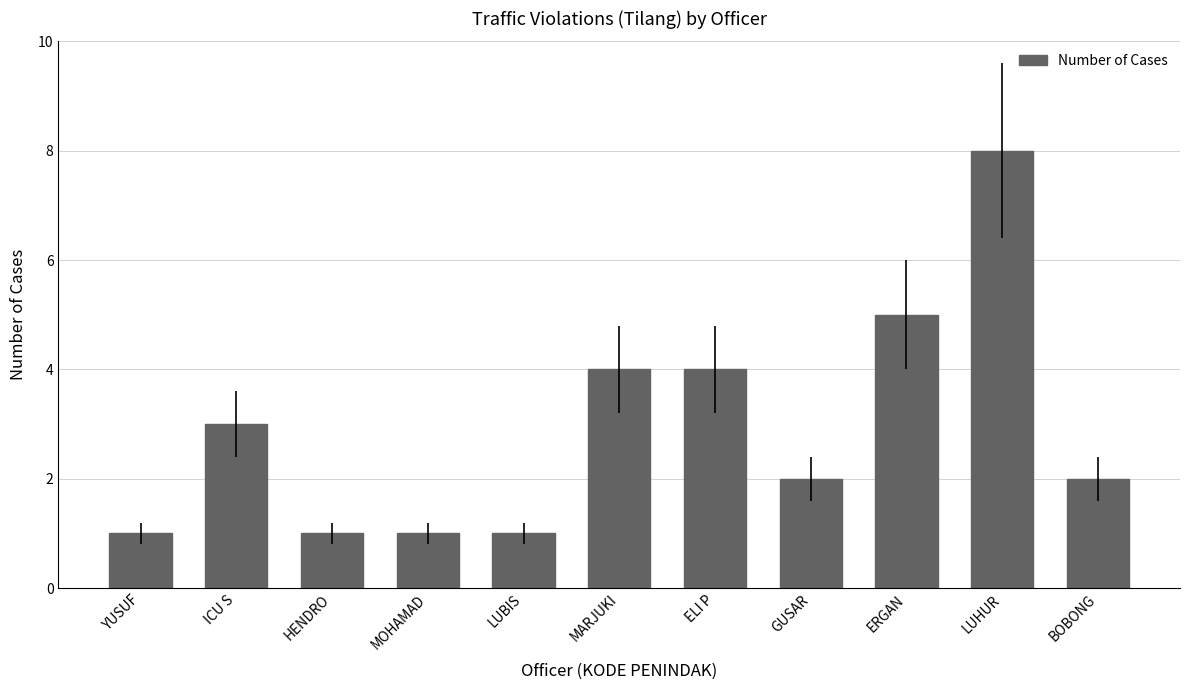

The value at BOBONG is 1. True or false?

False